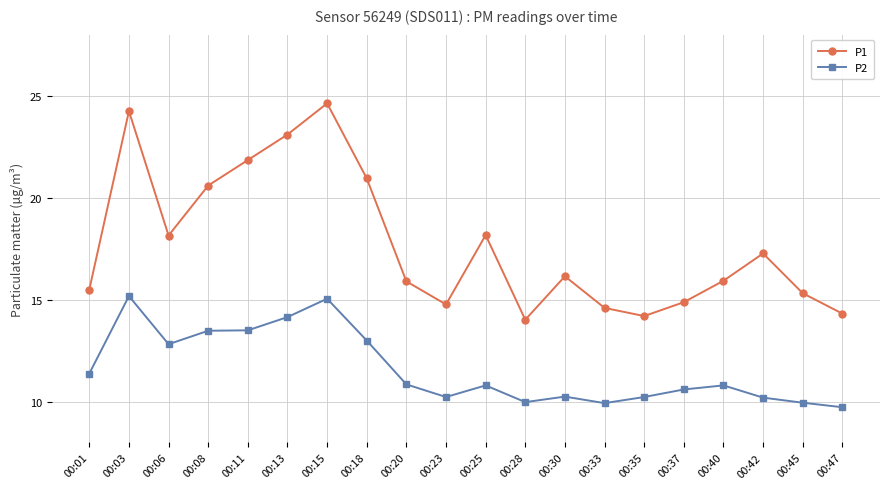

What is the maximum value shown in the chart?

24.6